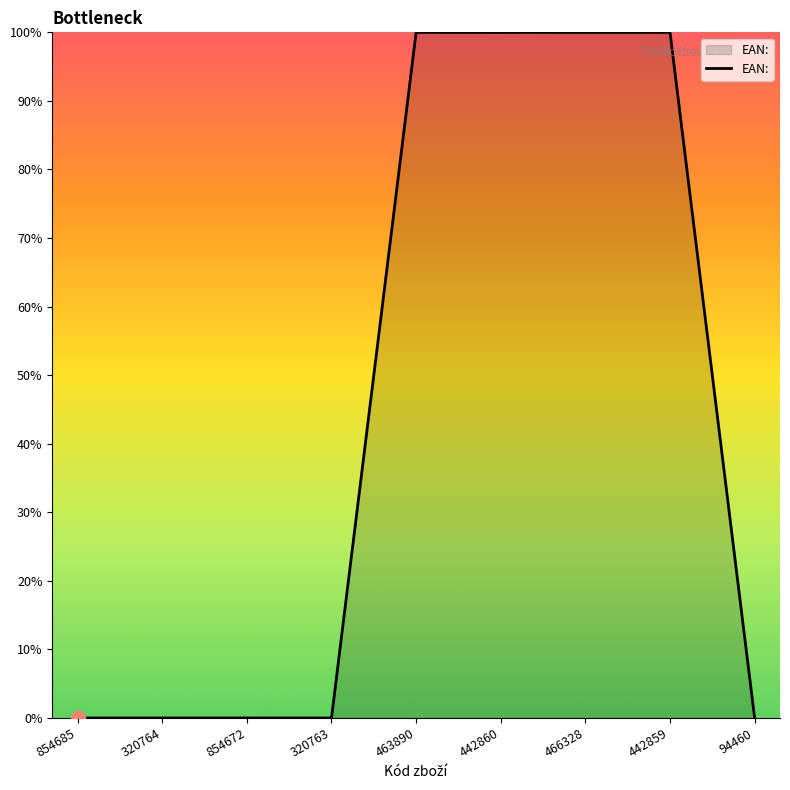

True or false: there are more than 1 points higher than both neighbors.

True